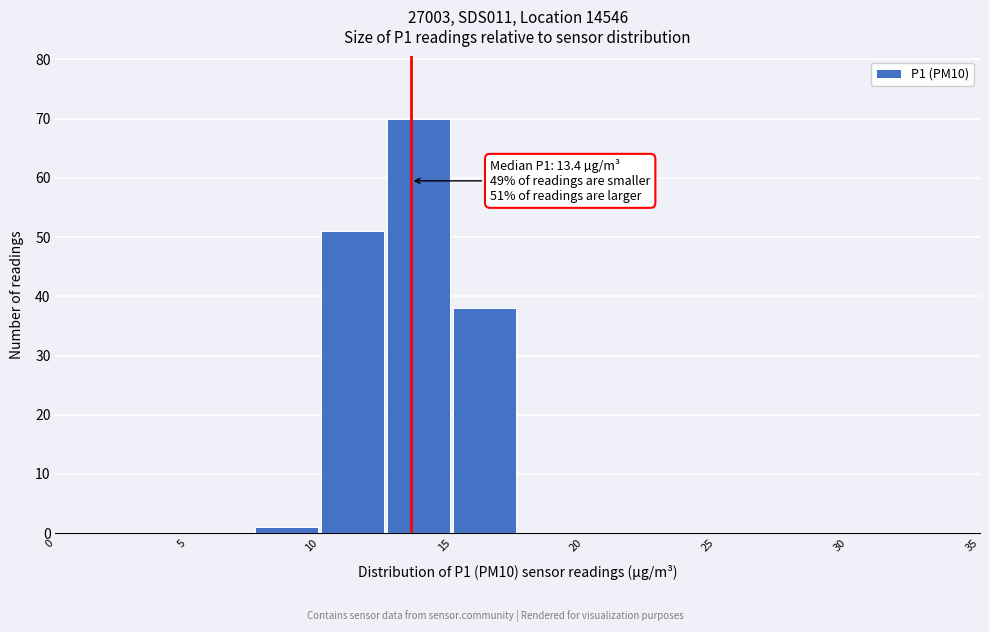

Over which range of the x-axis is the bar tallest?

12.5 to 15.0